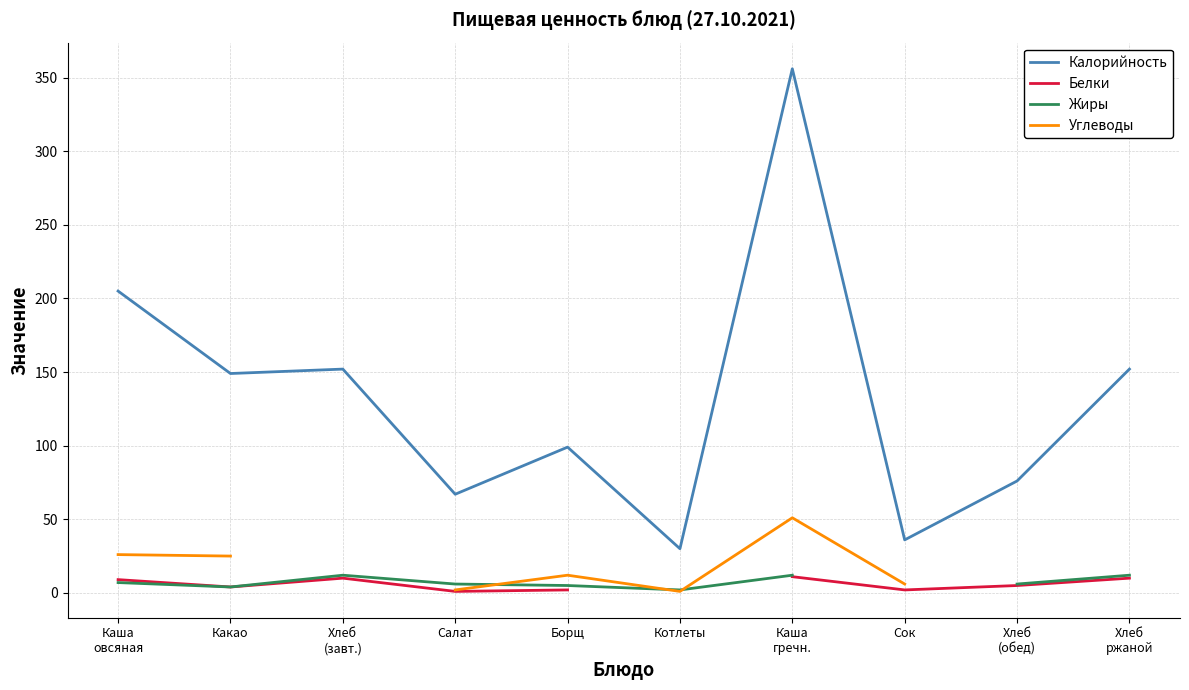

What are all the series names shown in the legend?

Калорийность, Белки, Жиры, Углеводы